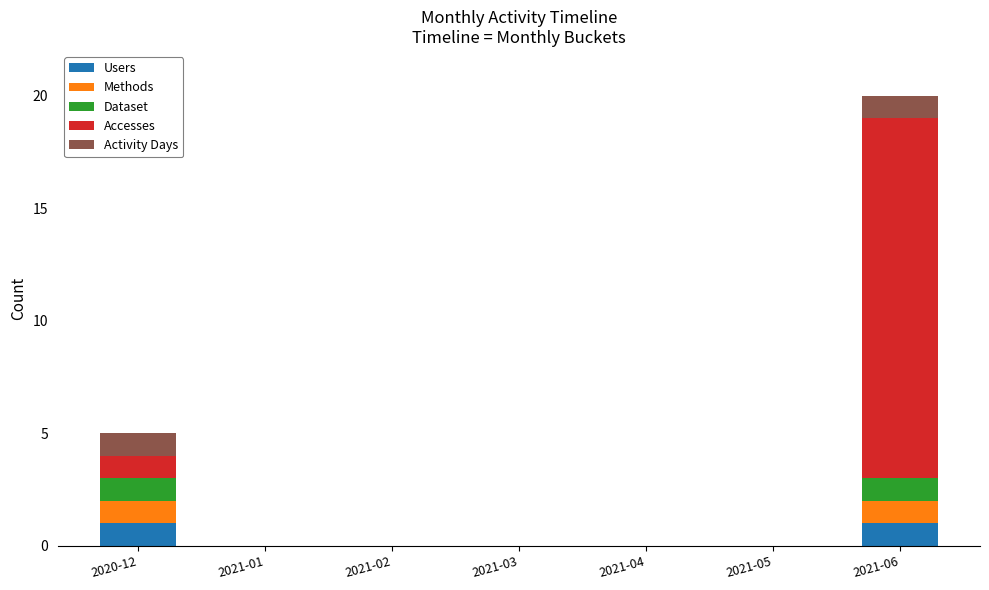

At which category is the sum across all series the highest?

2021-06